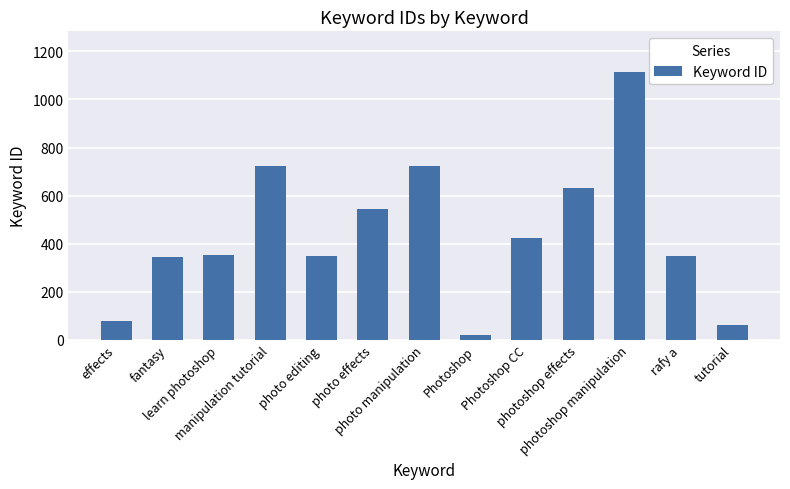

Count the number of data series in this chart.

1